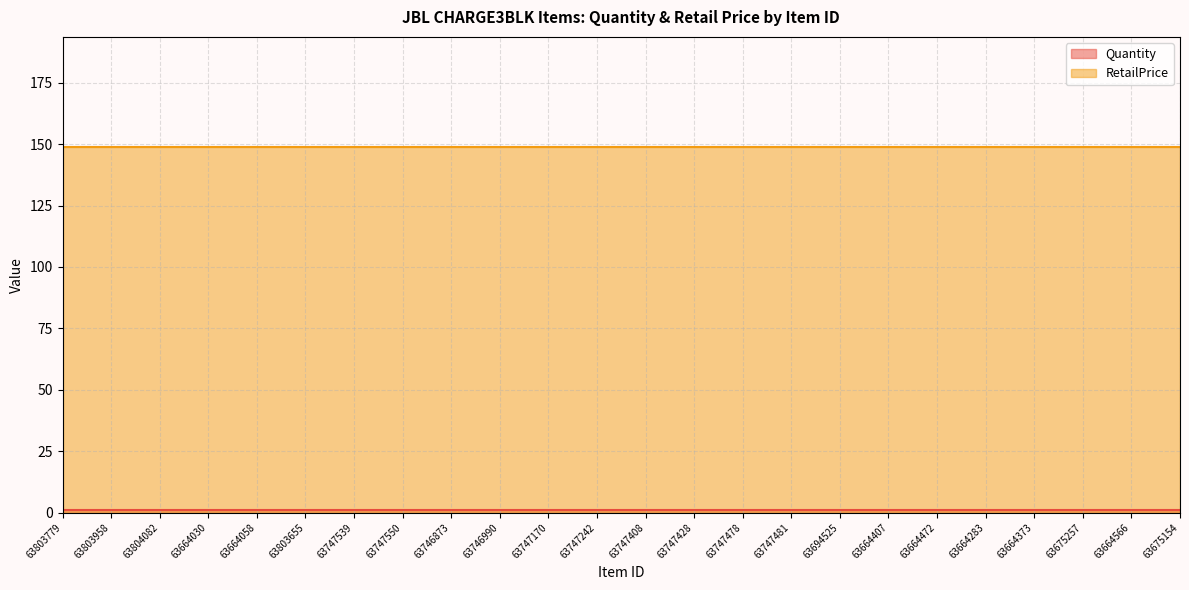

Which has a higher value, 63664407 or 63746990?

63664407